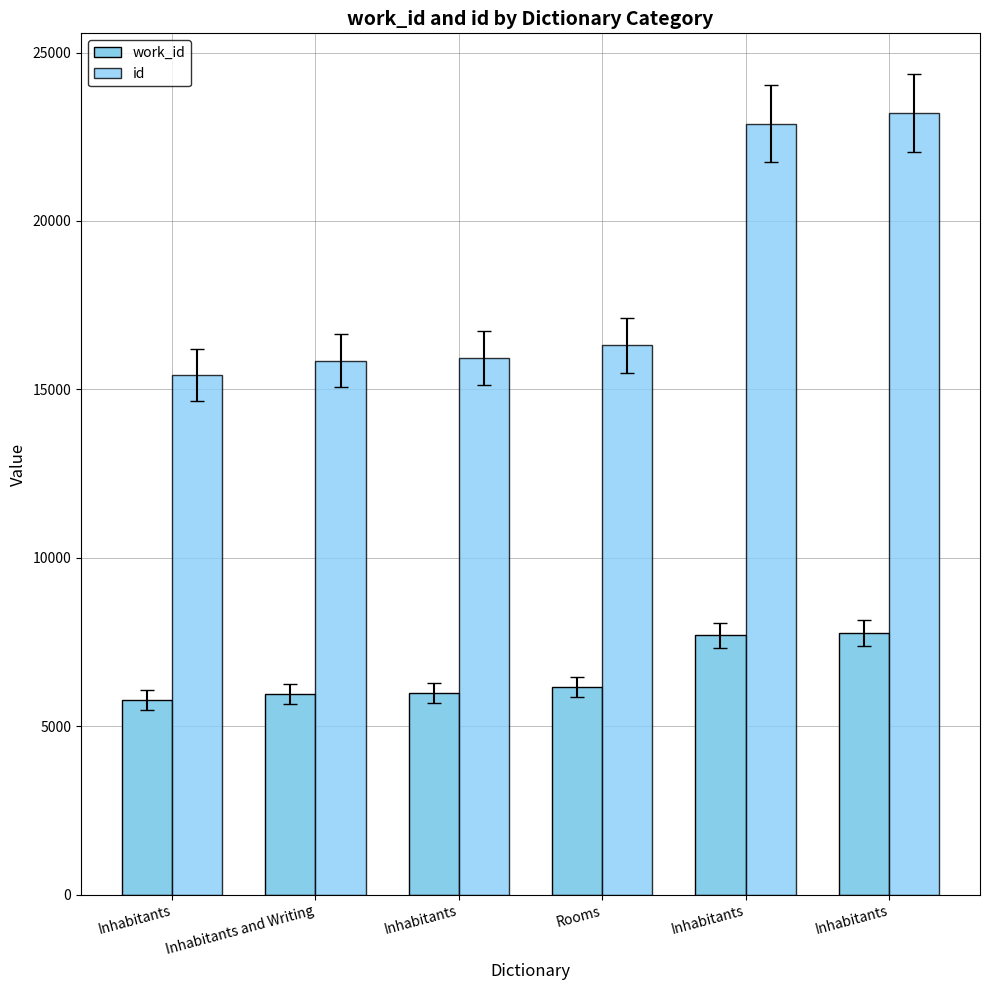

Count the number of data series in this chart.

2